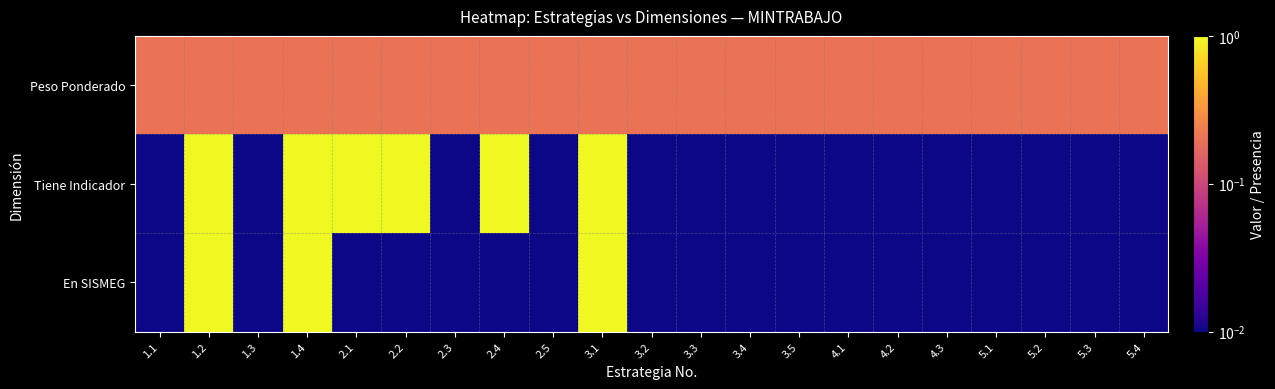

What is the difference between the highest and lowest values at 1.2?

0.8